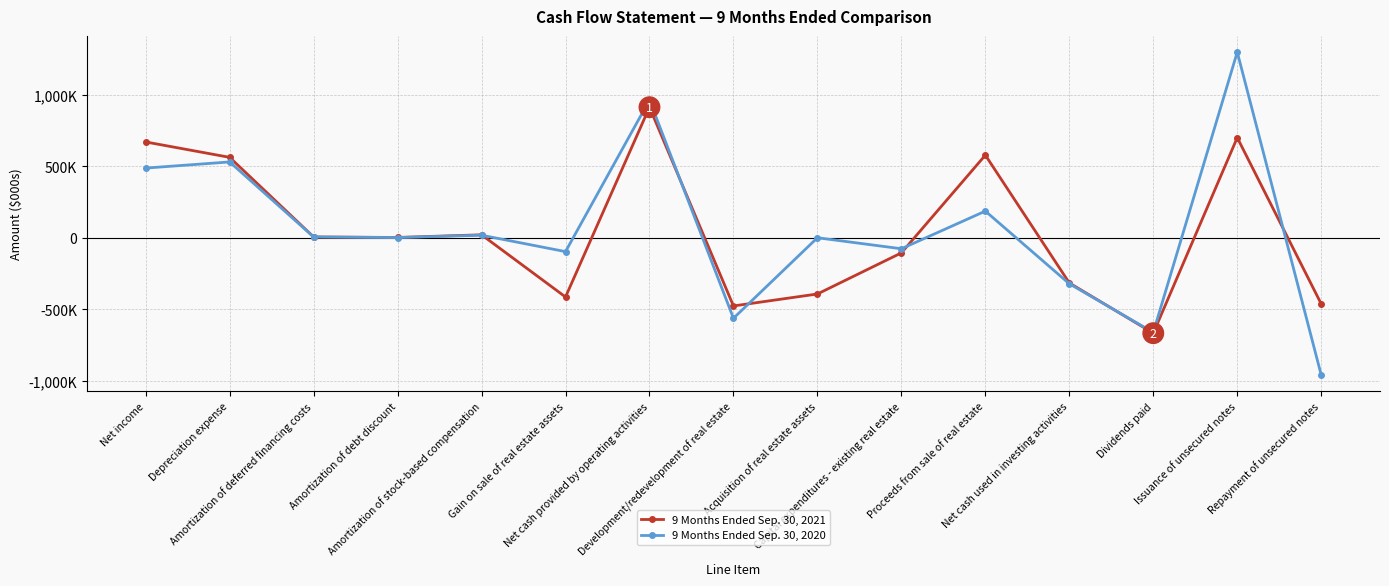

What are all the series names shown in the legend?

9 Months Ended Sep. 30, 2021, 9 Months Ended Sep. 30, 2020